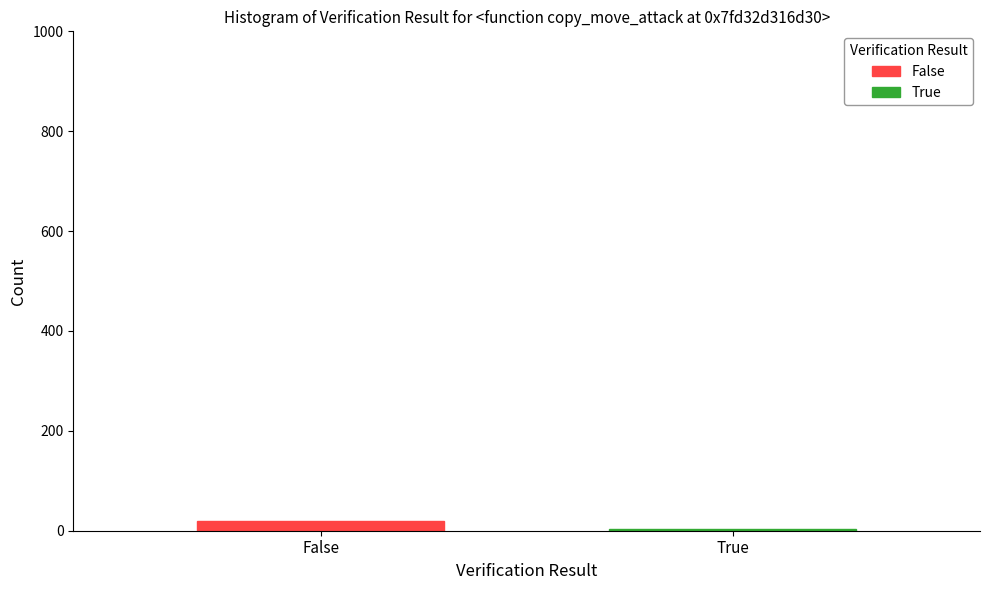

How many categories are shown in the chart?

1